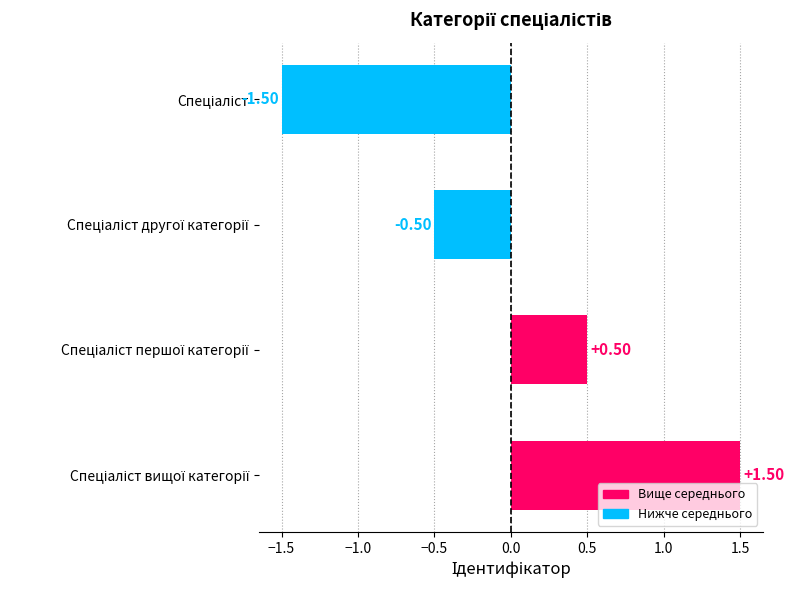

What is the difference between the maximum and second lowest values?

2.0